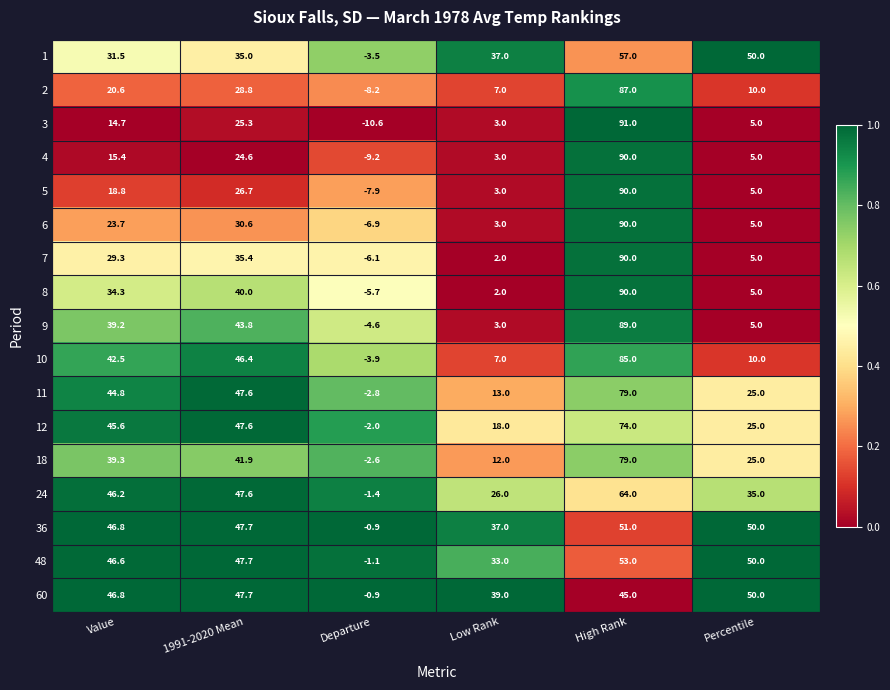

How many categories are shown in the chart?

6